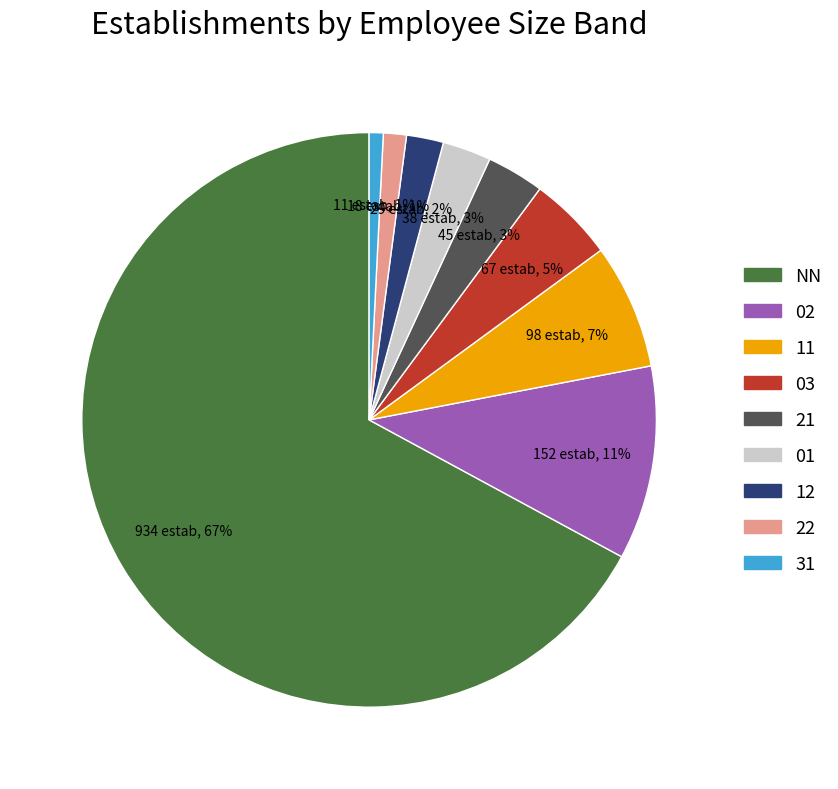

Count the number of slices in the pie.

9